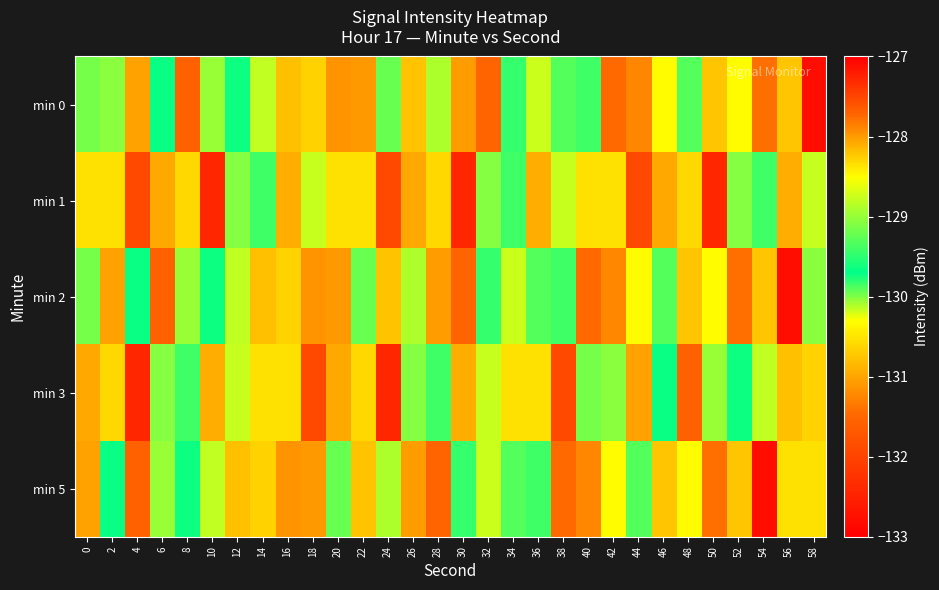

Which series has the largest range (max minus min)?

min 0